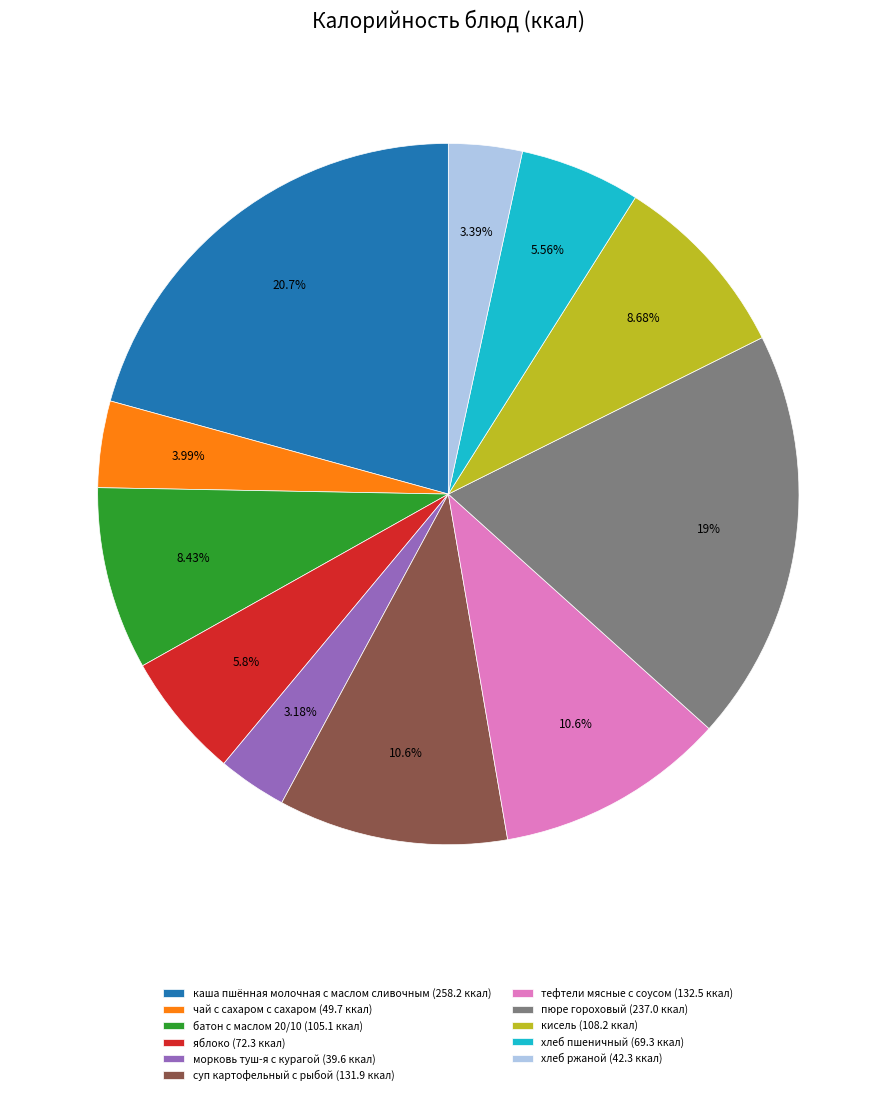

To the nearest percent, what percentage of the pie is пюре гороховый?

19%